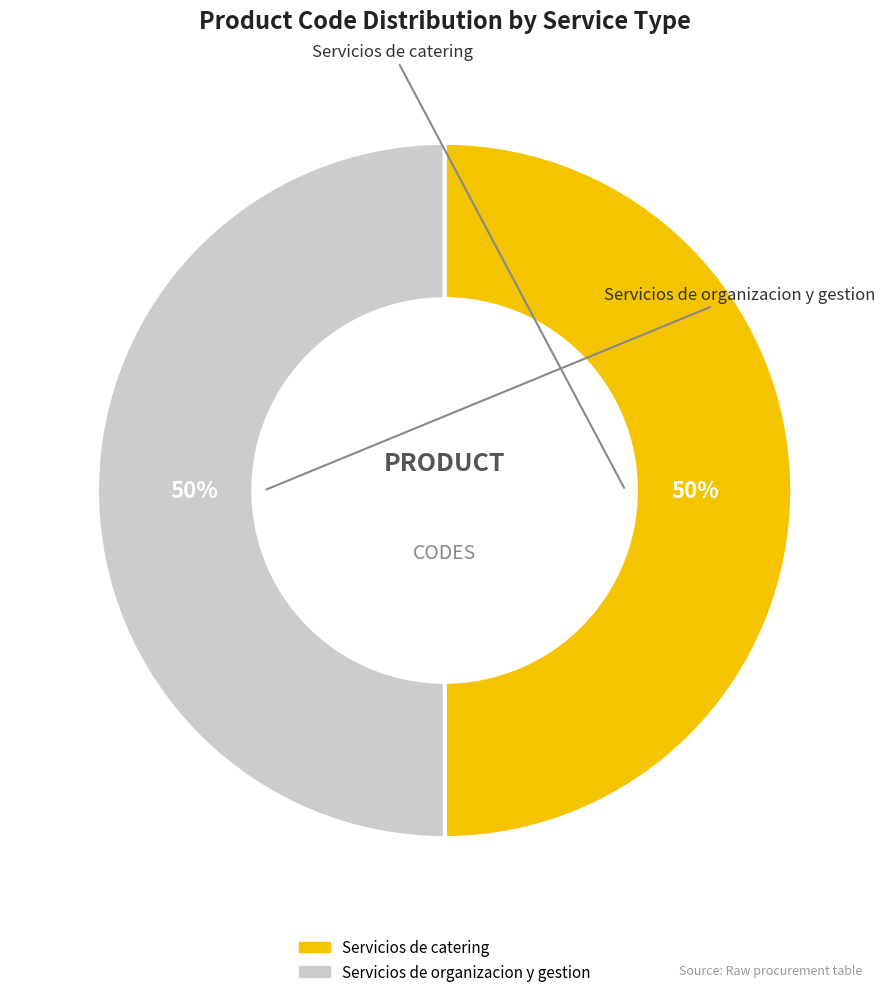

What percentage is the Servicios de catering slice, to the nearest percent?

50%